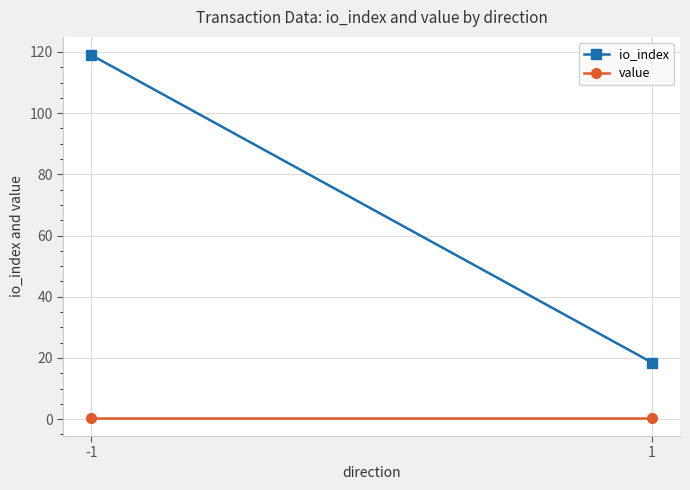

What is the sum of the value values at 1 and -1?

0.8